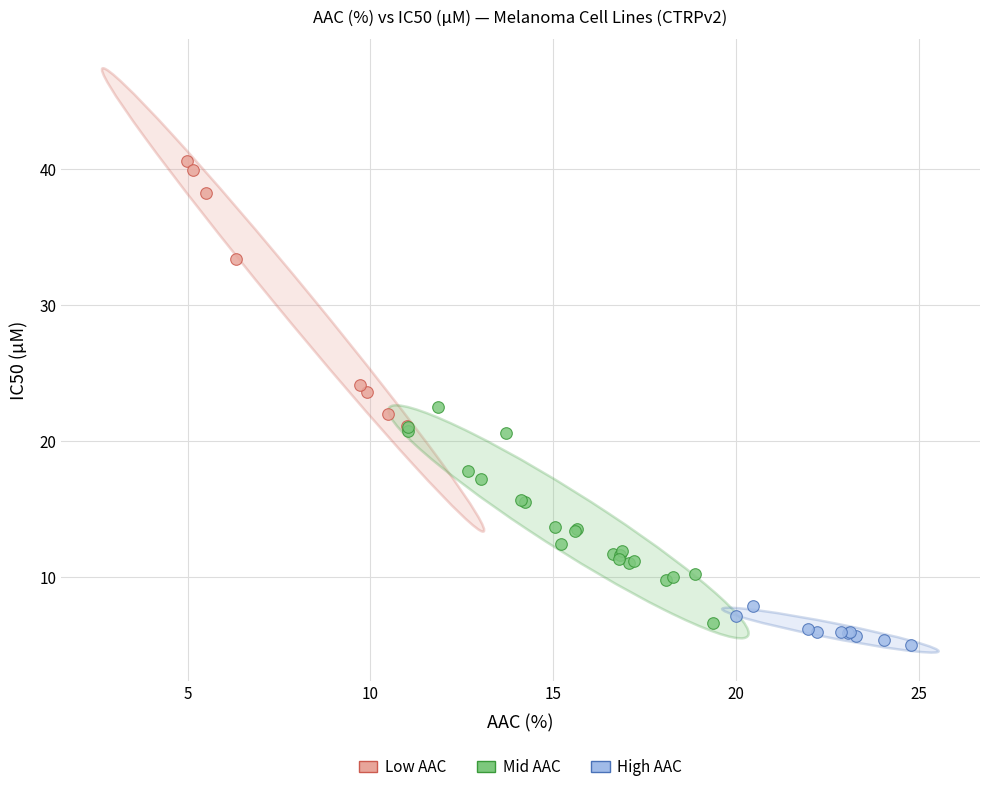

Which series has the largest Y range (max minus min)?

Low AAC